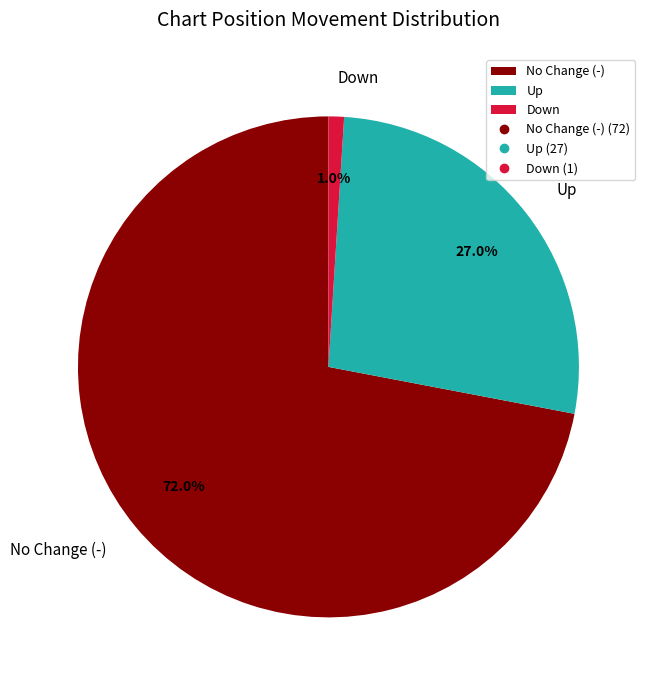

Rank the categories by value from lowest to highest.

Down, Up, No Change (-)